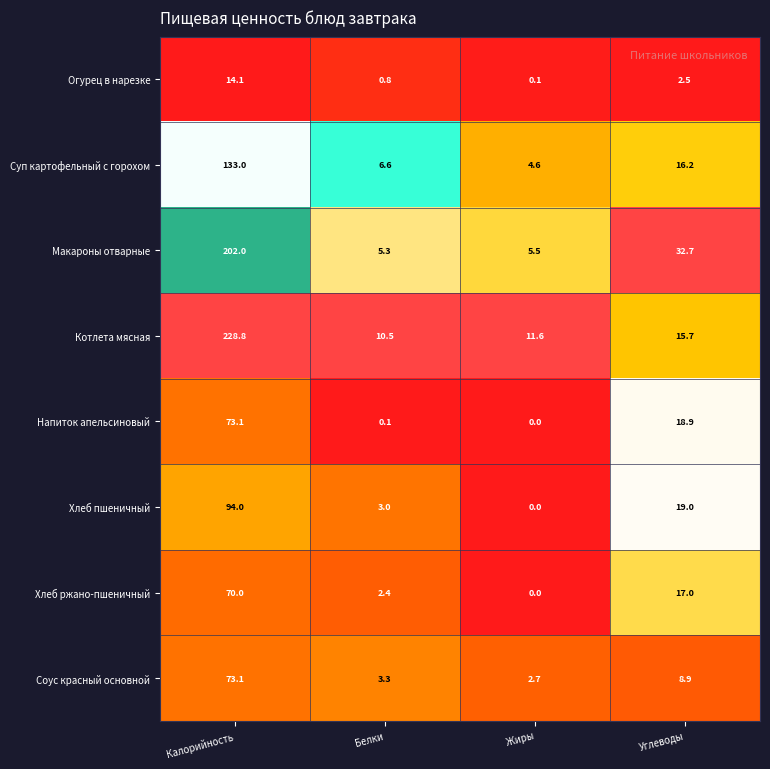

What is the difference between the maximum and minimum values in the Хлеб ржано-пшеничный series?

70.0